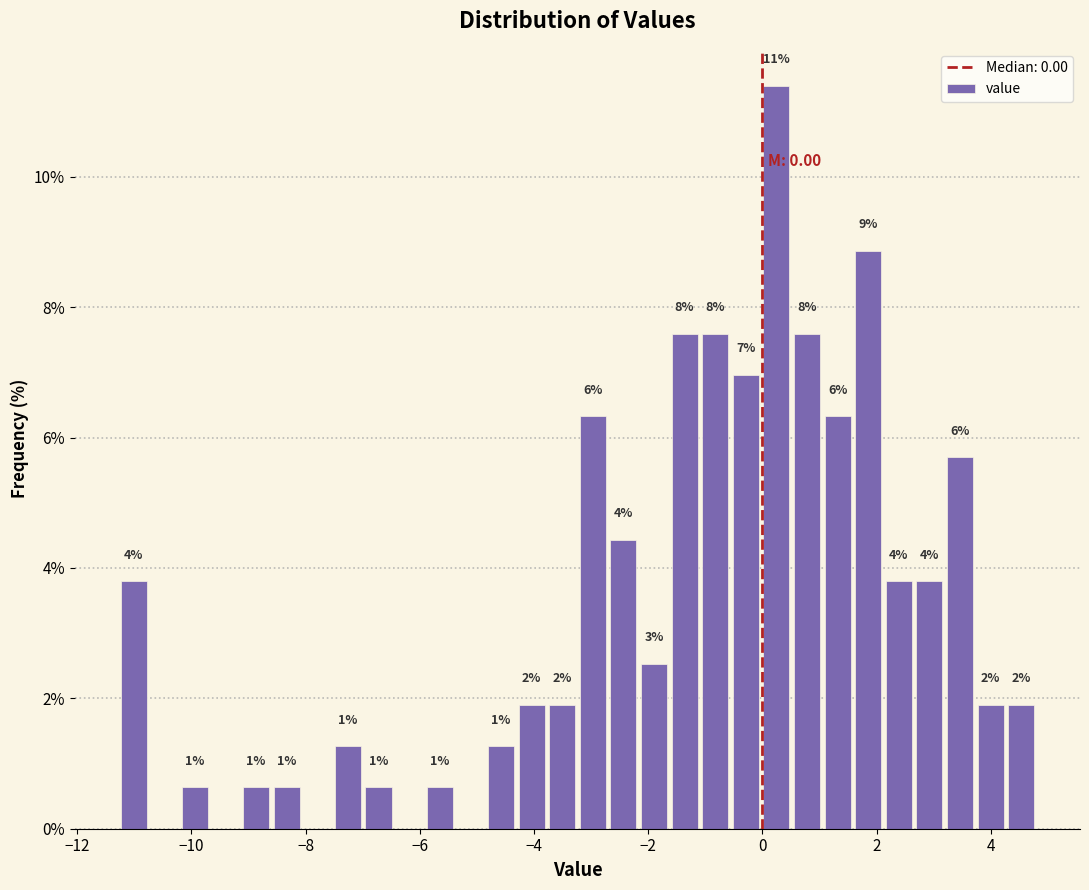

Around what value on the x-axis is the tallest bar? Give the approximate position of its centre, as read against the axis.

0.2